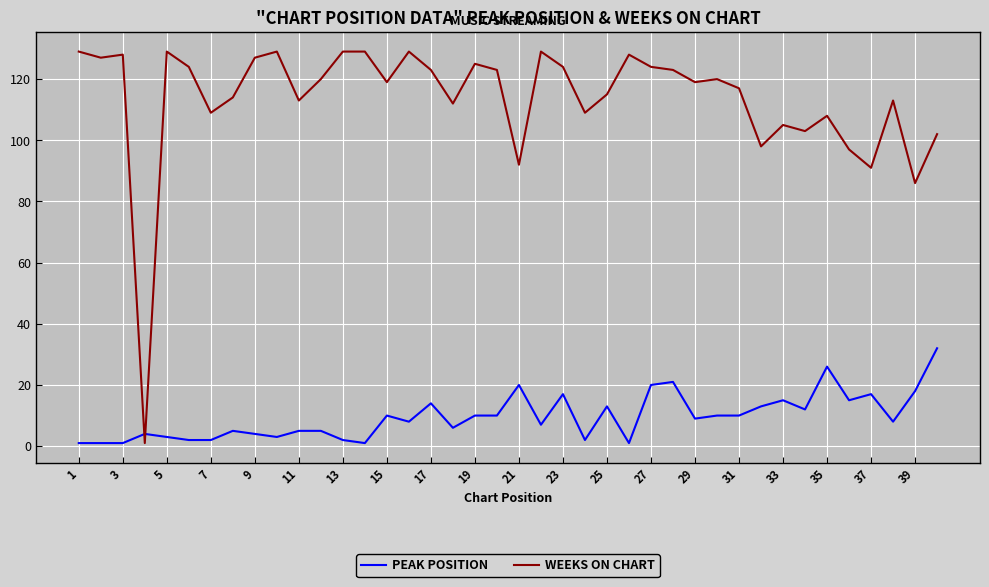

What is the difference between the maximum and minimum values in the WEEKS ON CHART series?

128